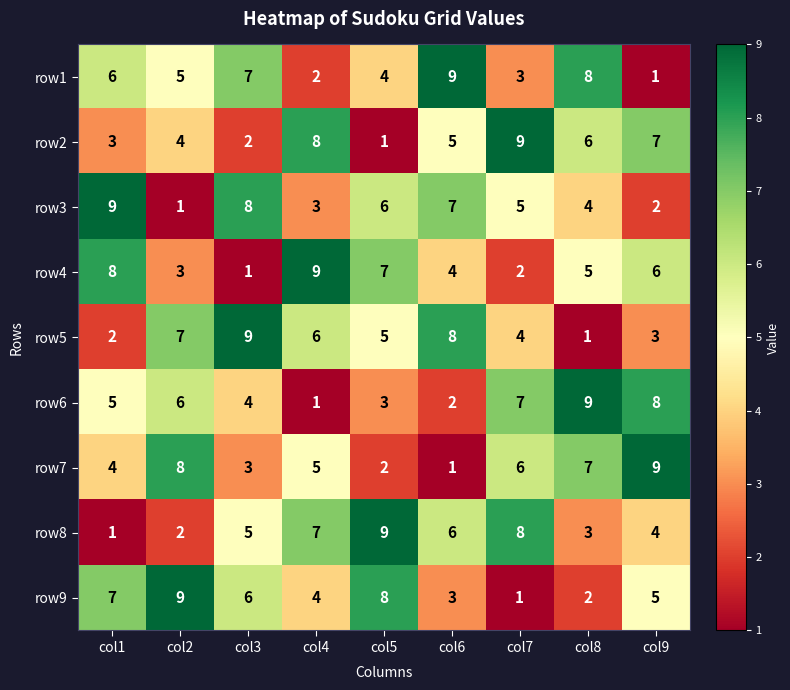

What is the maximum value for row7?

9